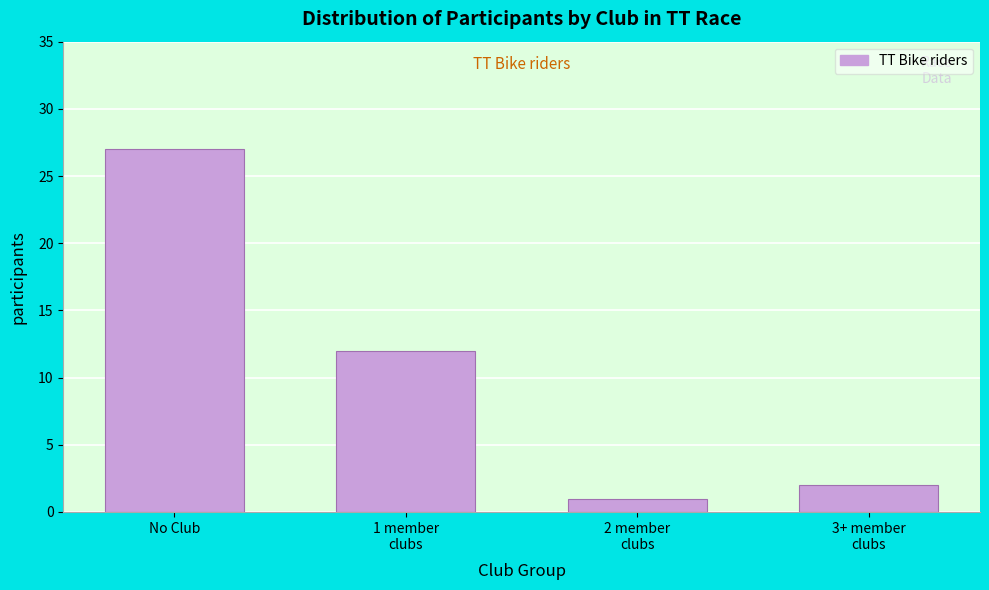

Reading left to right, what are all the values shown in this chart?

27	12	1	2